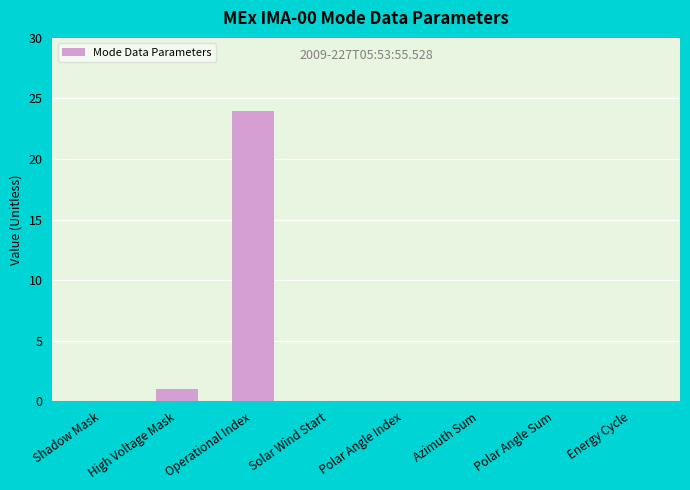

Reading left to right, transcribe all the data shown in this chart.

0	1	24	0	0	0	0	0